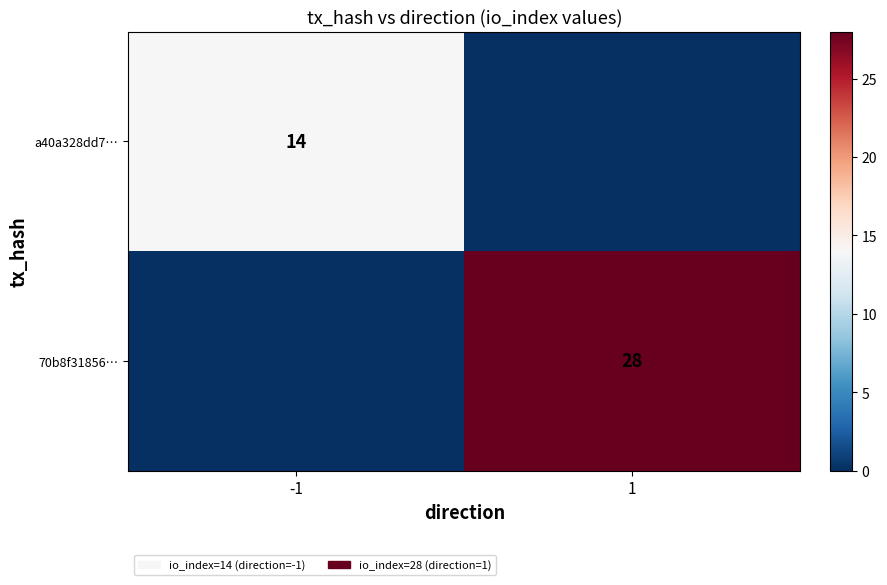

How many data points does each series have?

2